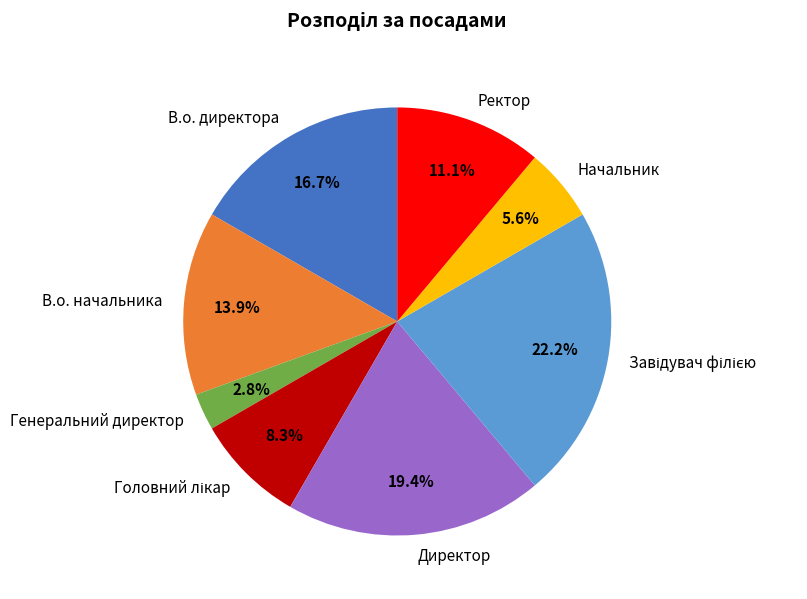

Approximately how many times larger is the value at Ректор compared to Директор?

0.6